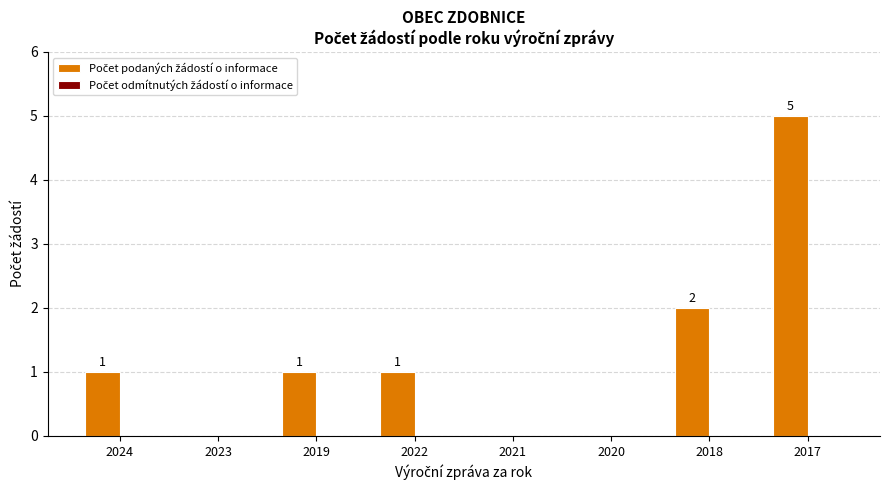

True or false: the data shows 0 at 2020.

True